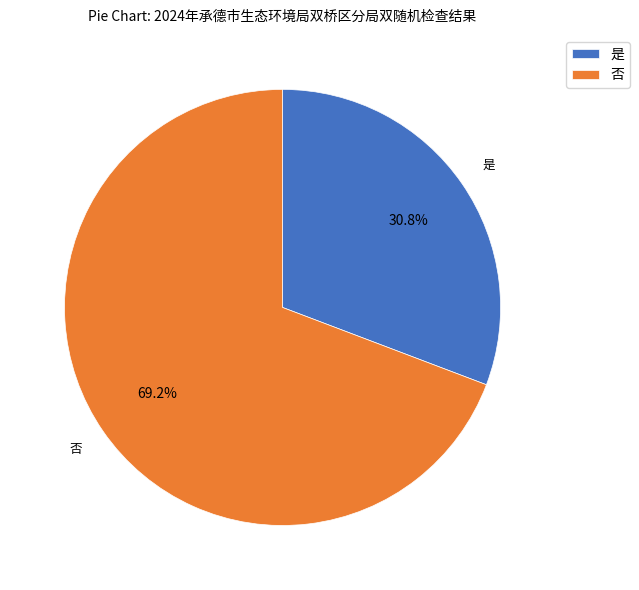

How many segments does this pie chart have?

2